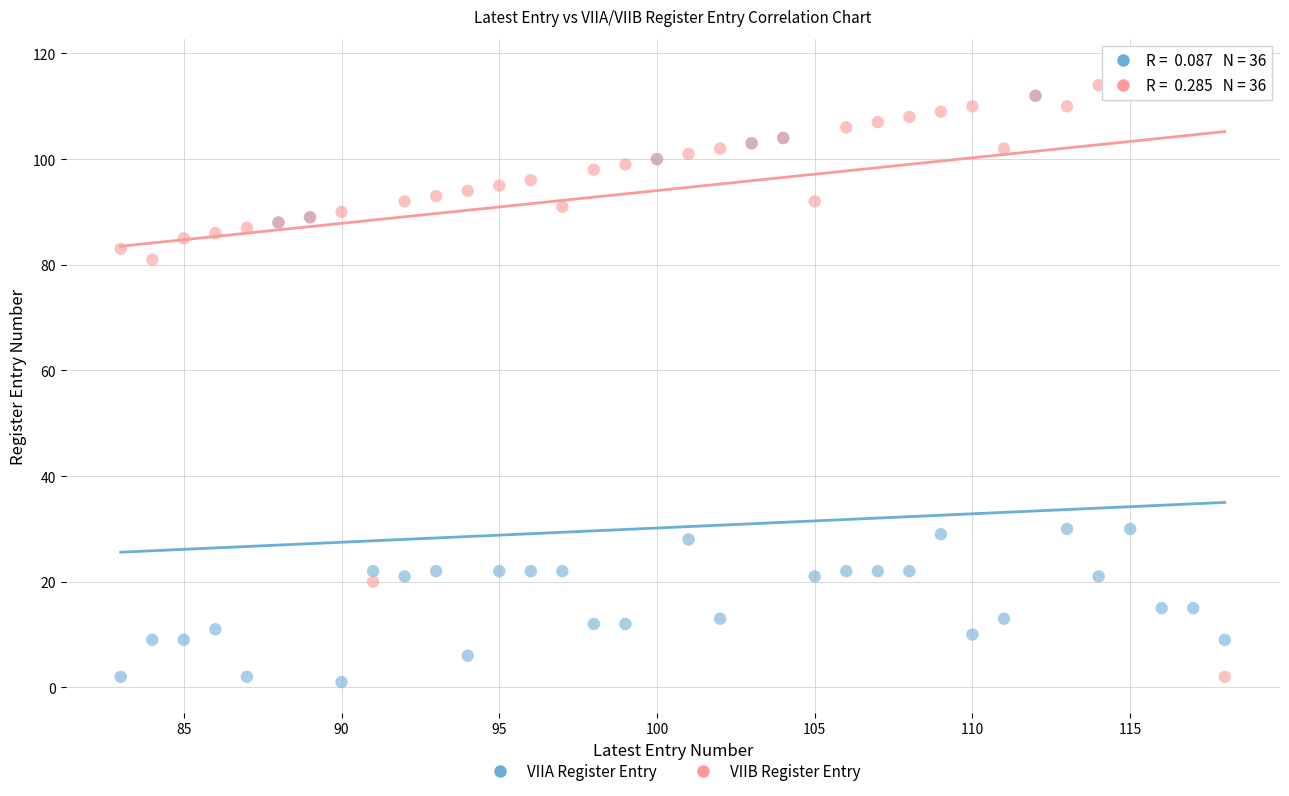

Across all series, what Y value is closest to 59?

81